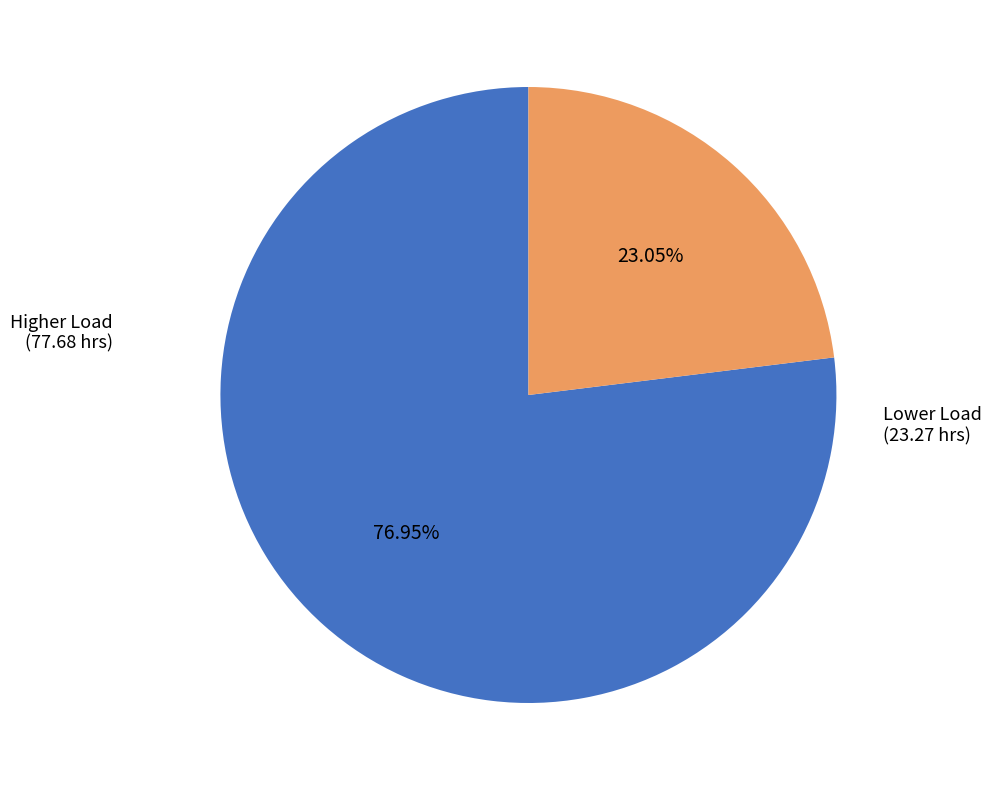

Does any single category account for the majority?

Yes